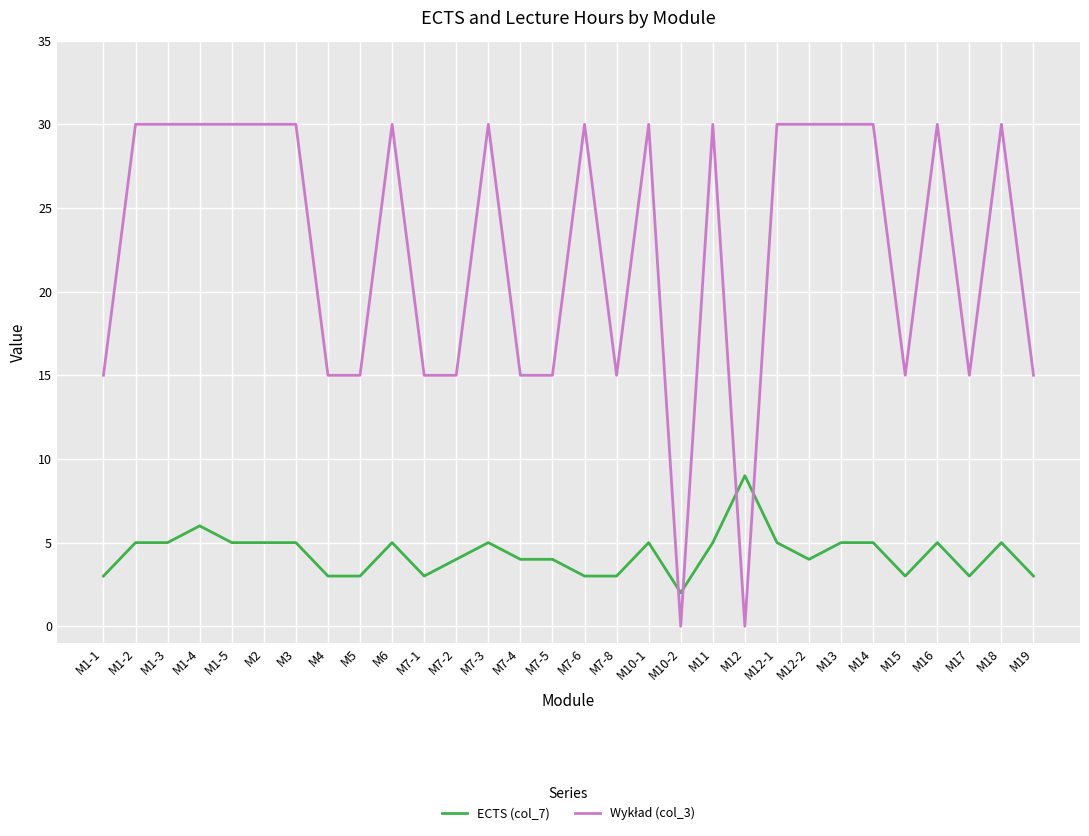

The ECTS (col_7) series shows 4 at M7-5. True or false?

True